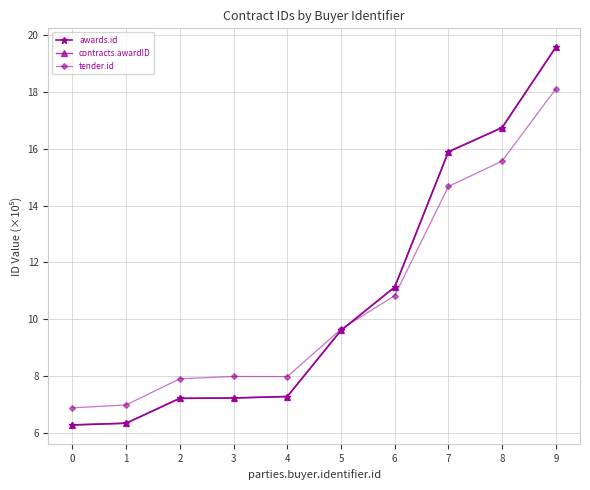

At which label is tender.id closest to 12?

6